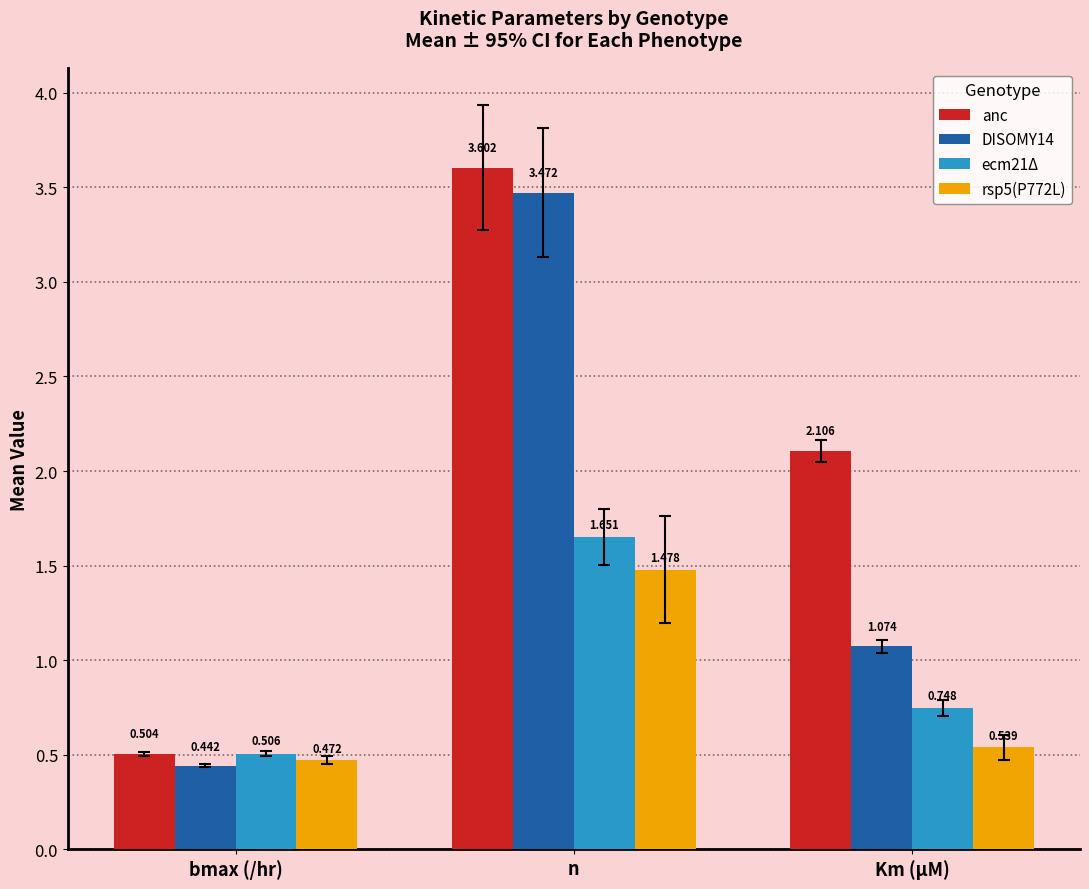

At which label does DISOMY14 reach its peak?

n